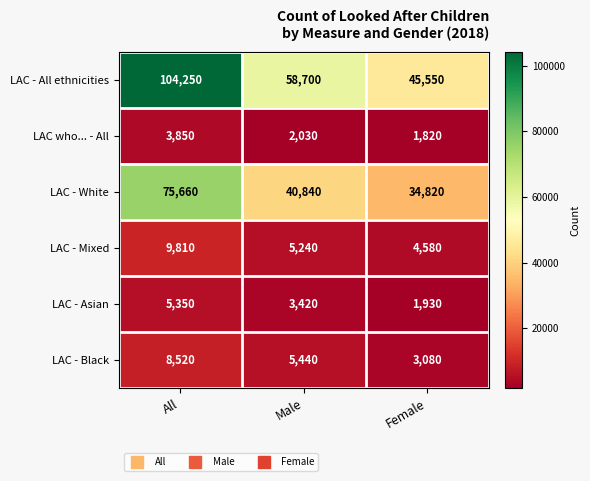

Reading left to right, list all the values displayed in this chart.

LAC - All ethnicities: All=104250	Male=58700	Female=45550
LAC who... - All: All=3850	Male=2030	Female=1820
LAC - White: All=75660	Male=40840	Female=34820
LAC - Mixed: All=9810	Male=5240	Female=4580
LAC - Asian: All=5350	Male=3420	Female=1930
LAC - Black: All=8520	Male=5440	Female=3080